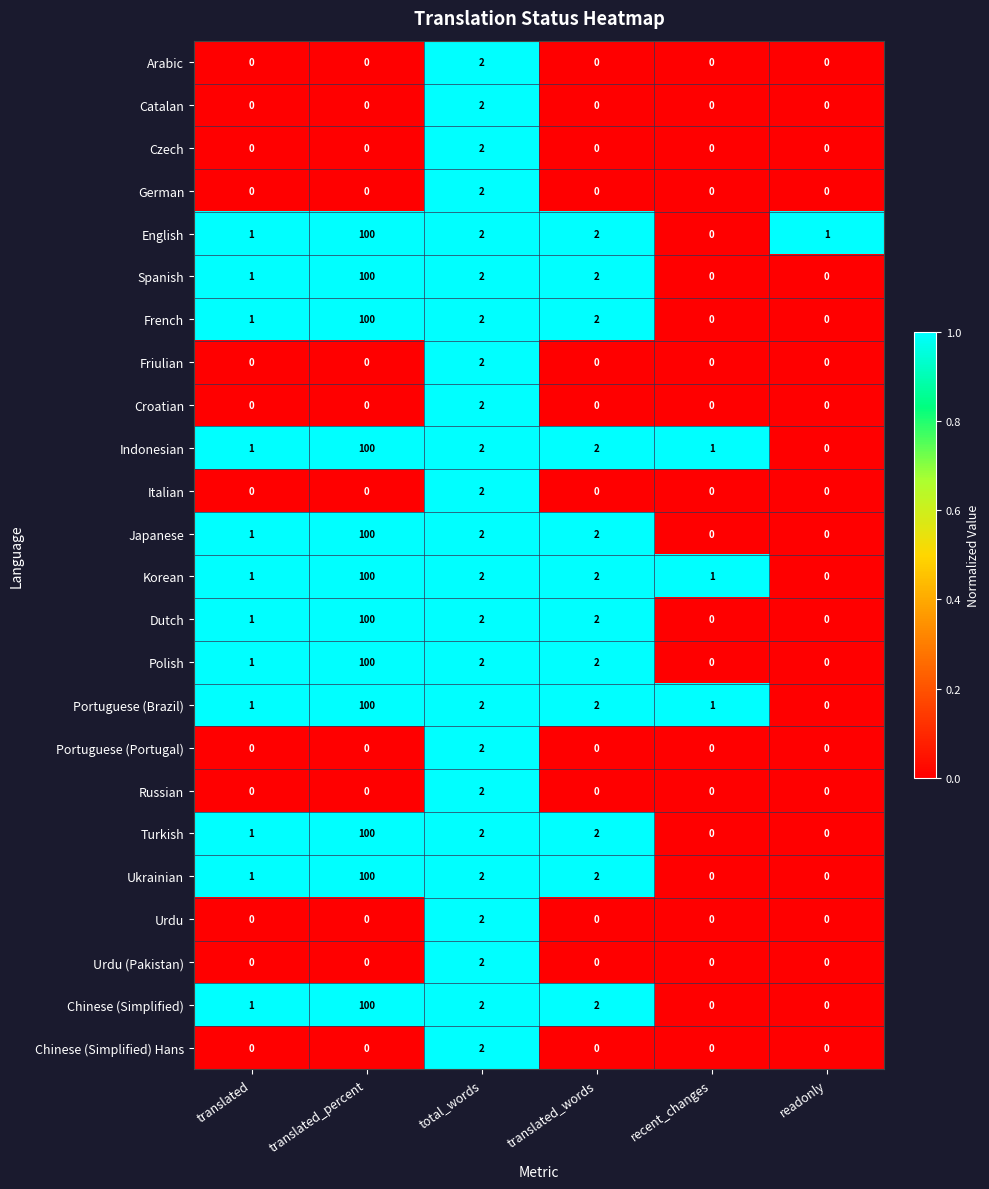

The Catalan series shows 2 at total_words. True or false?

True